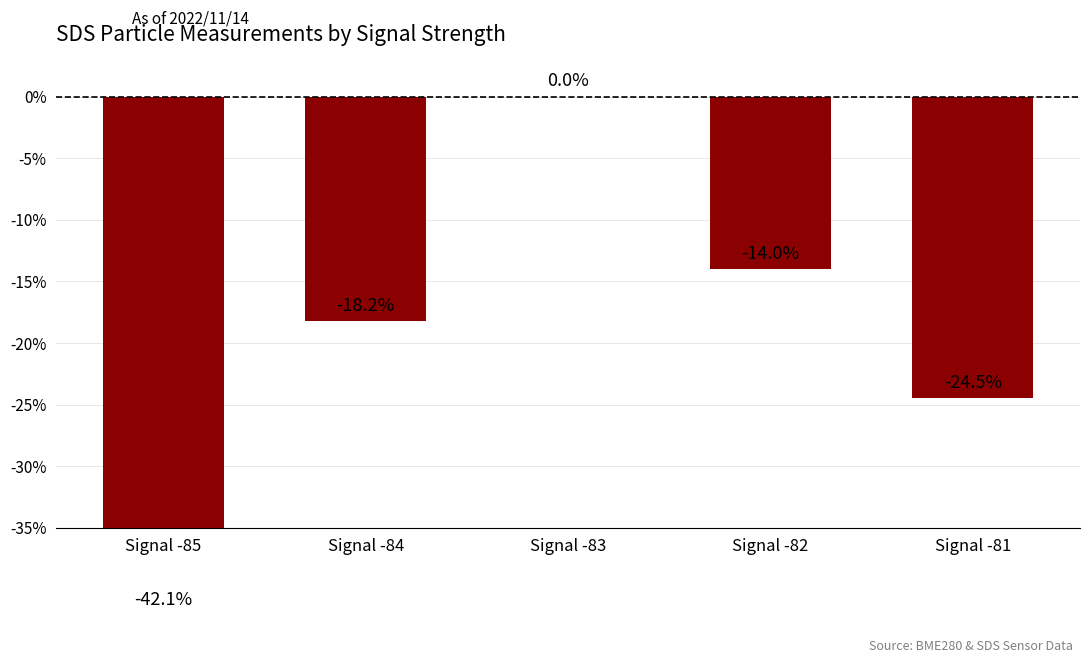

Which category has the lowest value across all series?

Signal -85